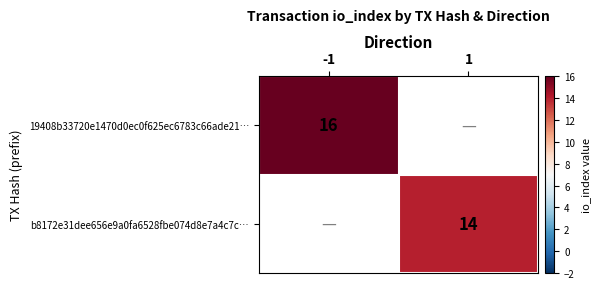

Rank the categories by 19408b33720e1470d0ec0f625ec6783c66ade21… value from highest to lowest.

-1, 1